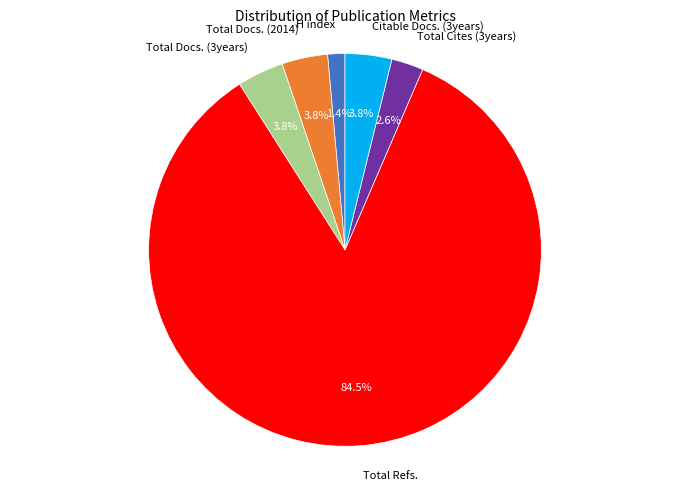

What is the smallest slice in the pie chart?

H index